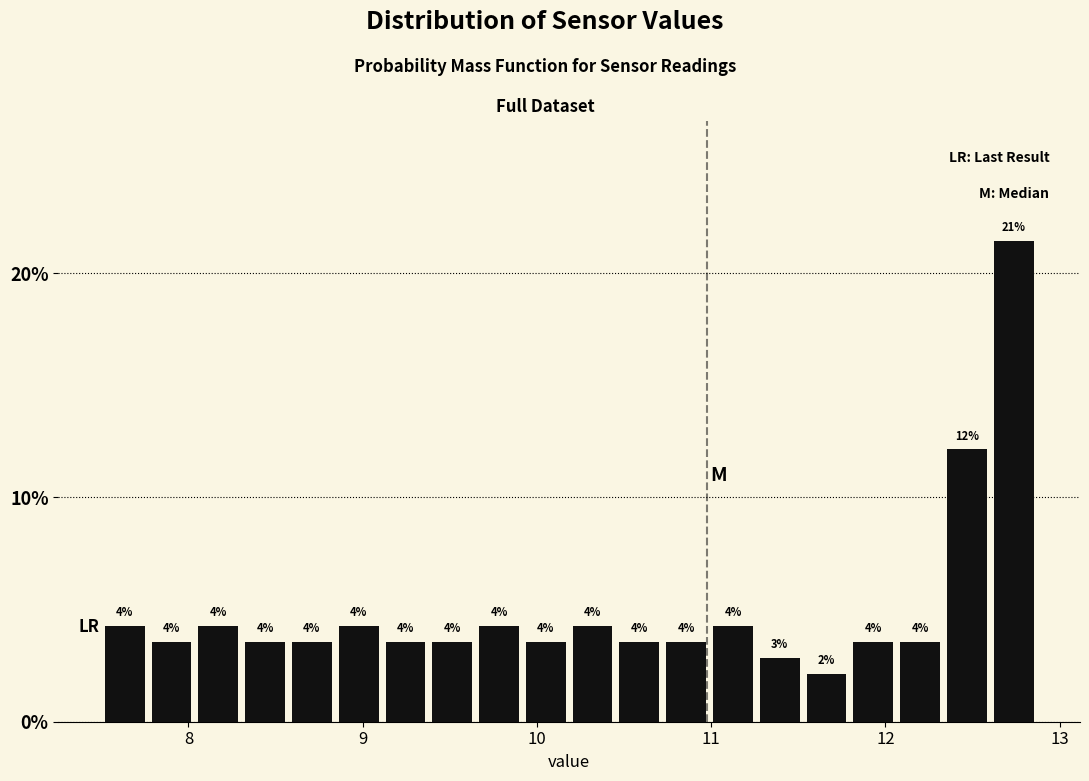

Around what value on the x-axis is the tallest bar? Give the approximate position of its centre, as read against the axis.

12.7